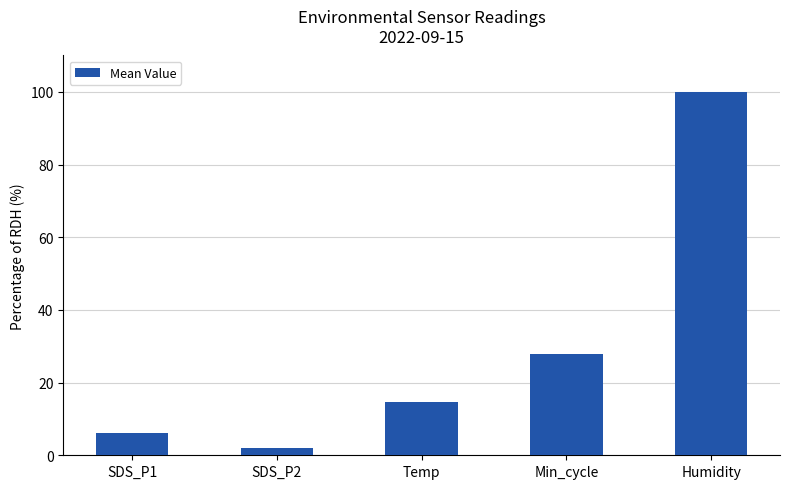

How many bars are there in total?

5